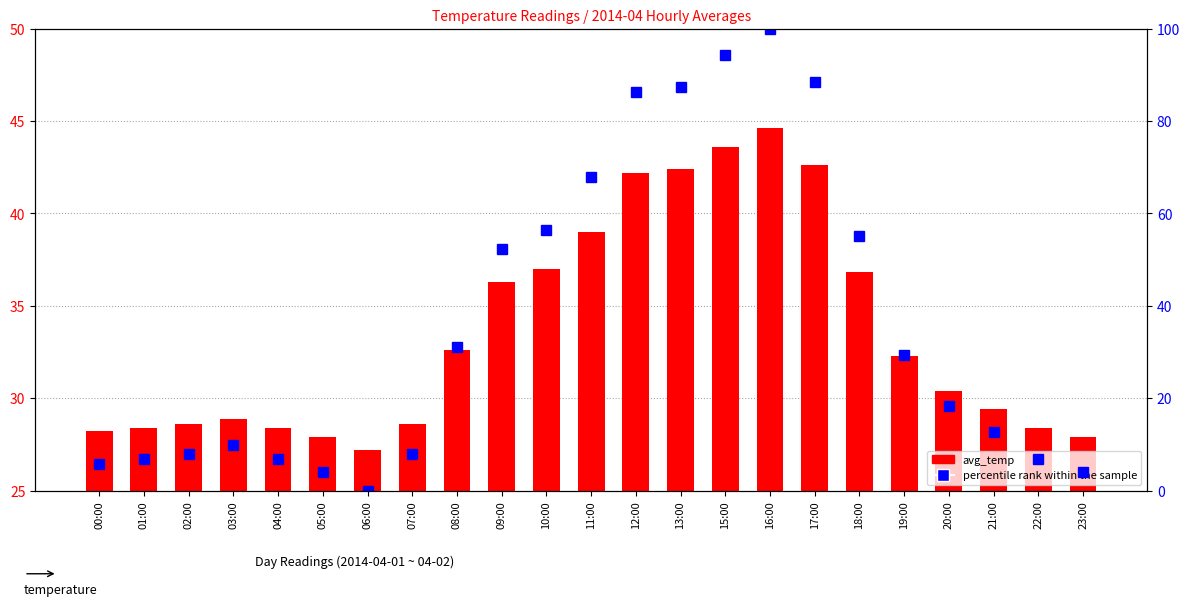

How many values in the avg_temp series exceed 30?

12